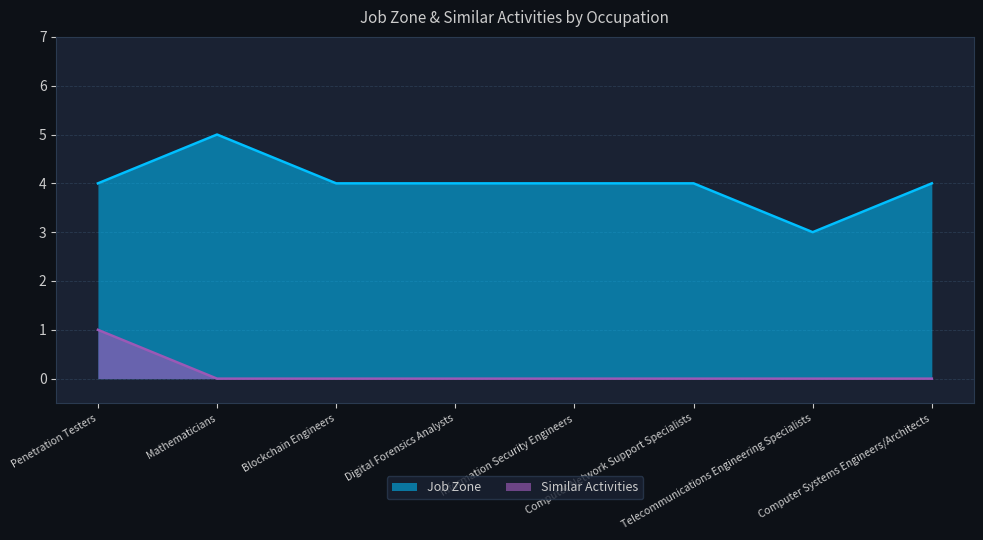

True or false: Similar Activities has more than 0 points higher than both neighbors.

False